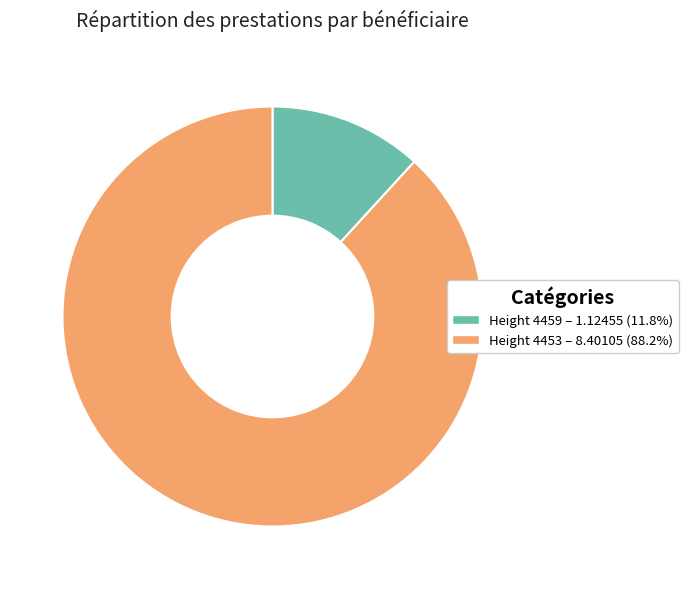

Does any single category account for the majority?

Yes